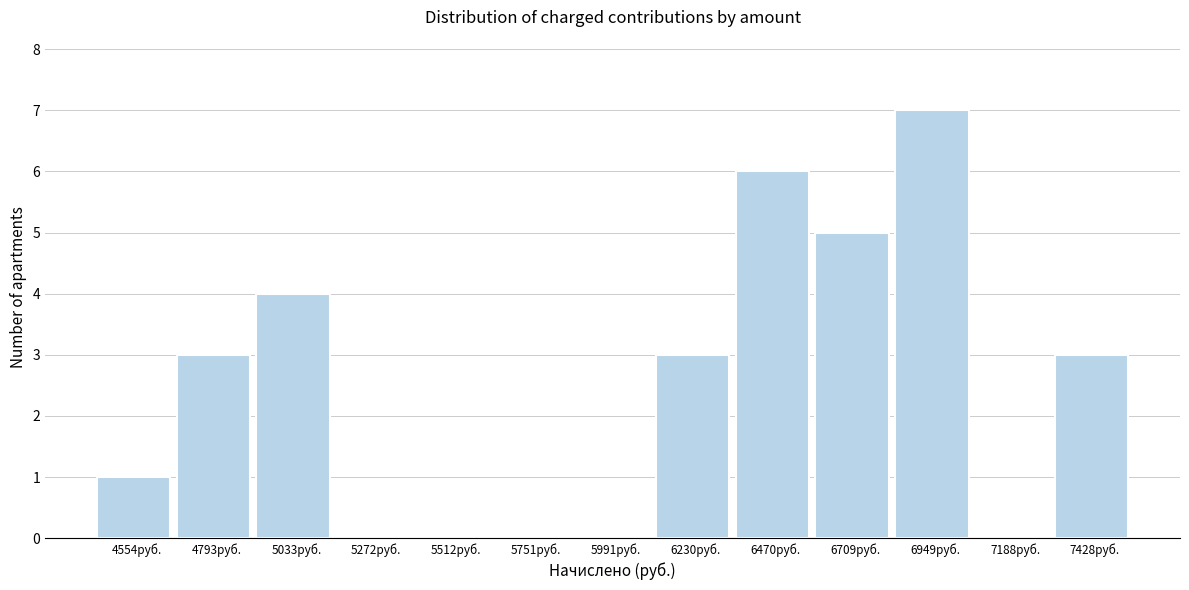

Reading left to right, list all the values displayed in this chart.

4554руб.=1	4793руб.=3	5033руб.=4	5272руб.=0	5512руб.=0	5751руб.=0	5991руб.=0	6230руб.=3	6470руб.=6	6709руб.=5	6949руб.=7	7188руб.=0	7428руб.=3